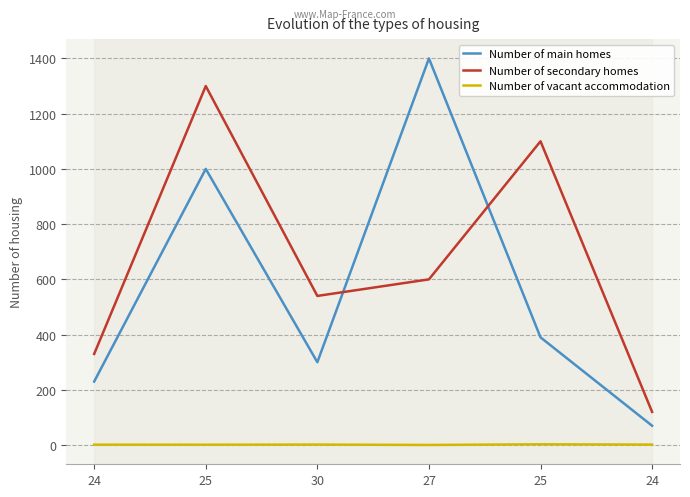

True or false: Number of vacant accommodation and Number of secondary homes cross at least once.

False